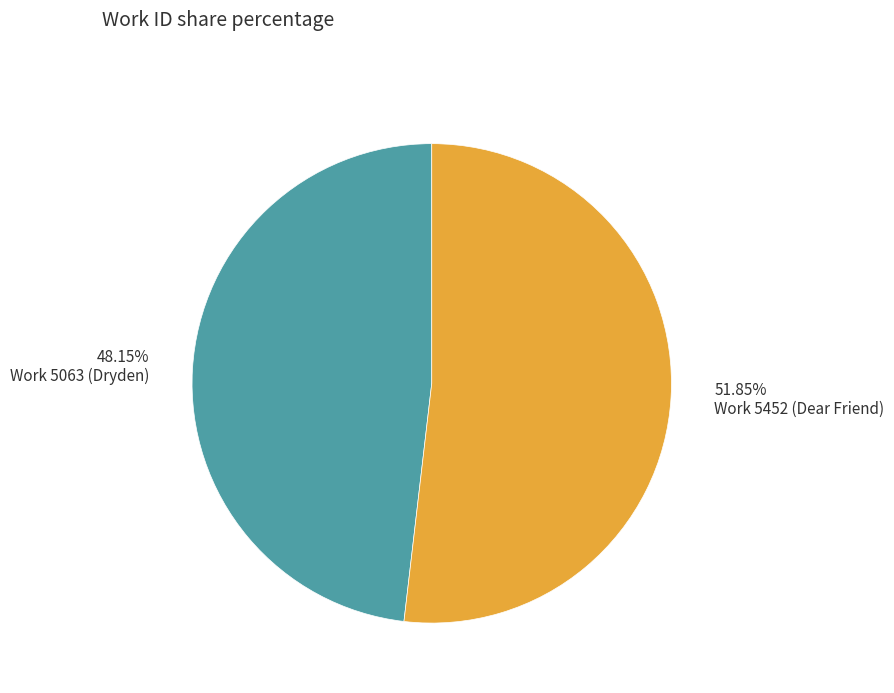

To the nearest percent, what percentage of the pie is Work 5452 (Dear Friend)?

52%